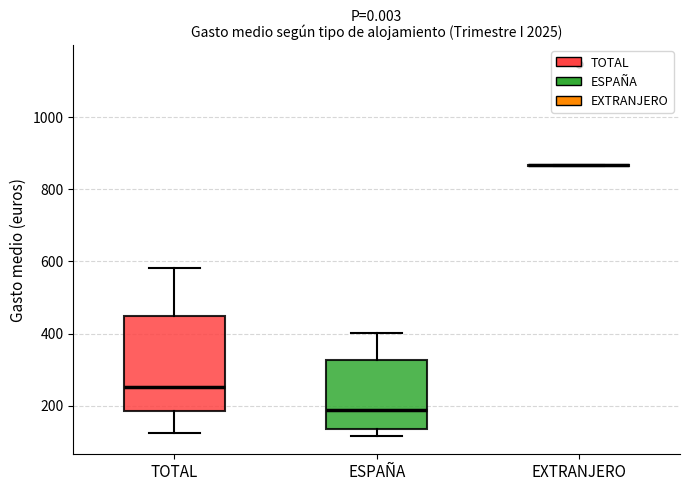

Reading left to right, read every box against the y-axis: the position of its median line, the range the box covers, and the ends of its whiskers. The values are not printed on the chart, so give them approximately, as read against the axis.

TOTAL: median 260, box 180 to 440, whiskers 120 to 580
ESPAÑA: median 180, box 140 to 320, whiskers 120 to 400
EXTRANJERO: box collapsed to a line at 860, whiskers 860 to 860